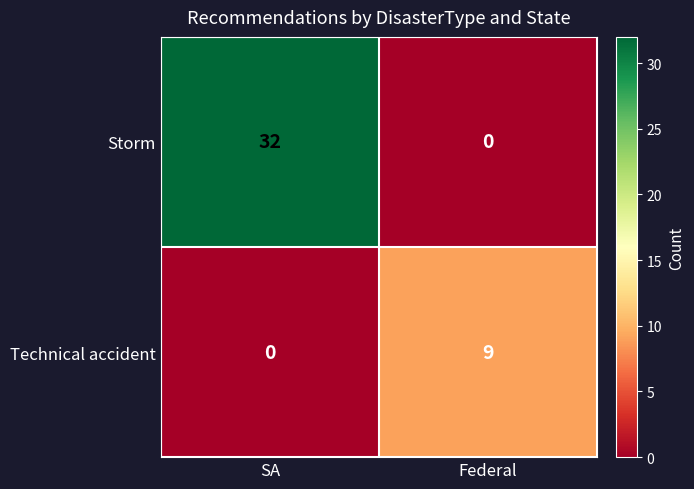

What is the sum of the Storm values at Federal and SA?

32